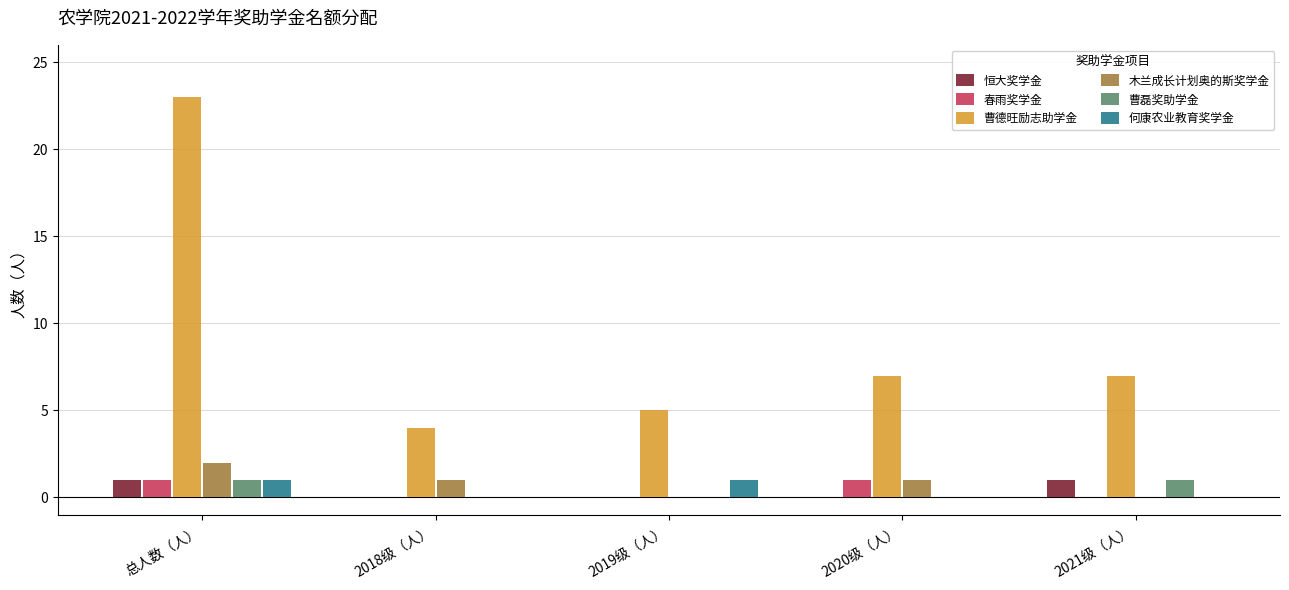

Which category has the highest value across all series?

总人数（人）